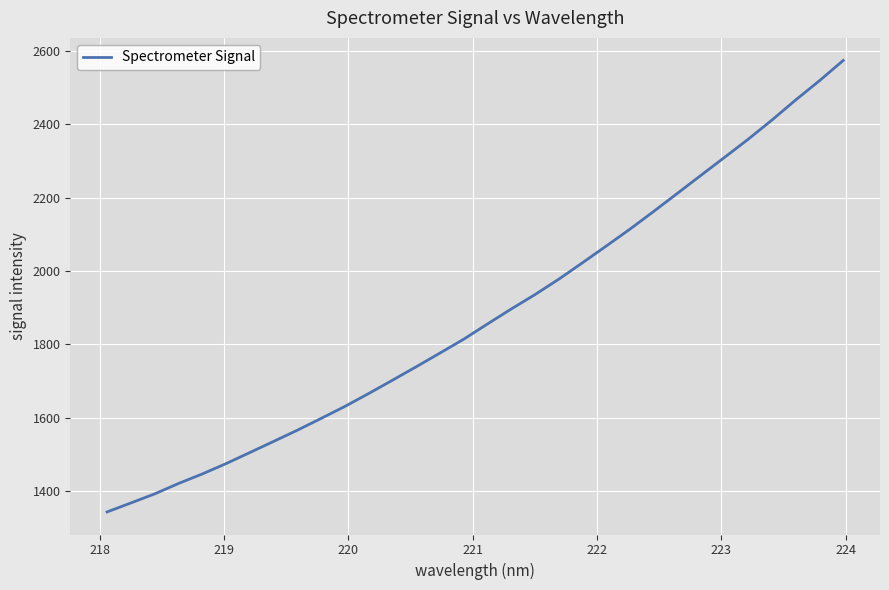

What is the difference between the maximum and minimum values?

1230.6